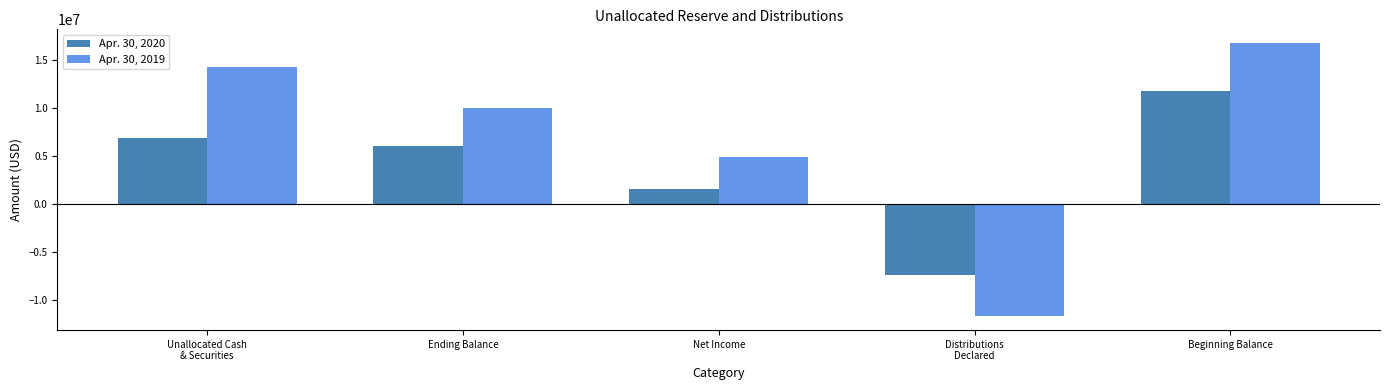

What is the difference between the Apr. 30, 2019 values at Net Income and Ending Balance?

5128883